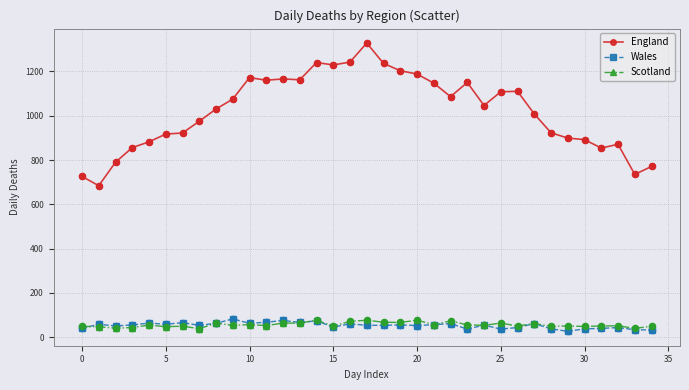

What is the lowest value of the England series?

684